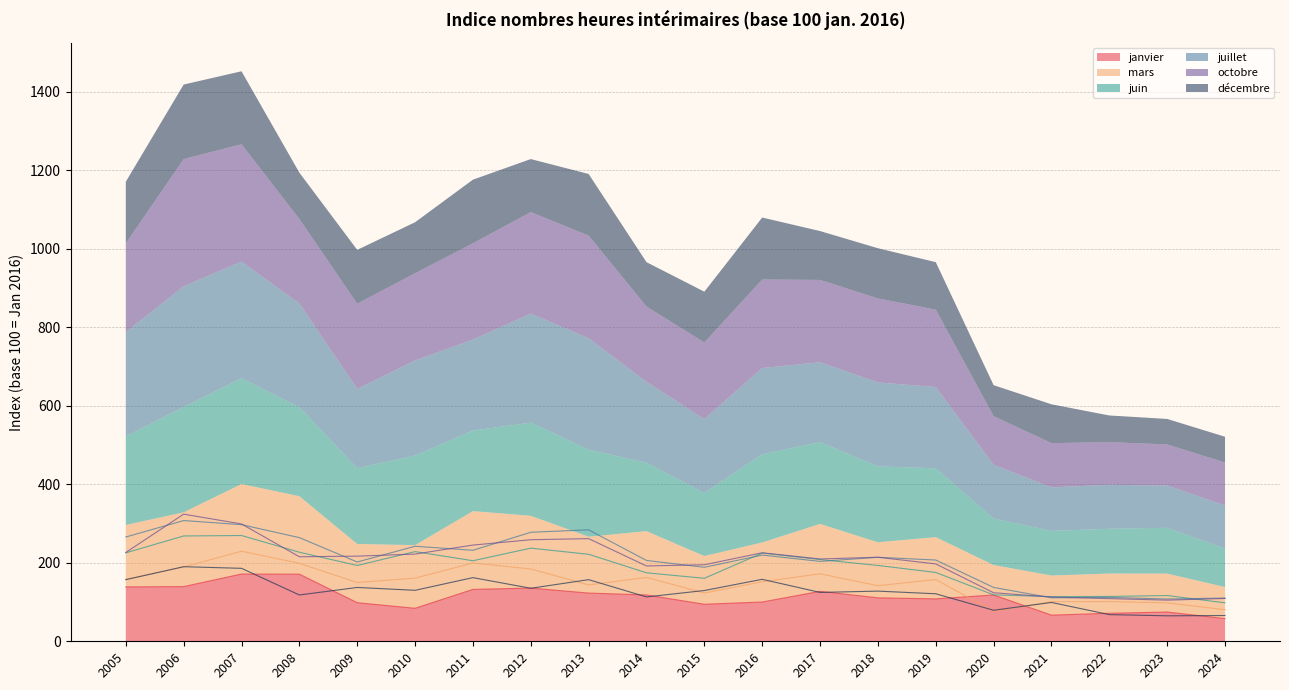

Is the value of janvier at 2005 greater than the value of mars at 2024?

Yes